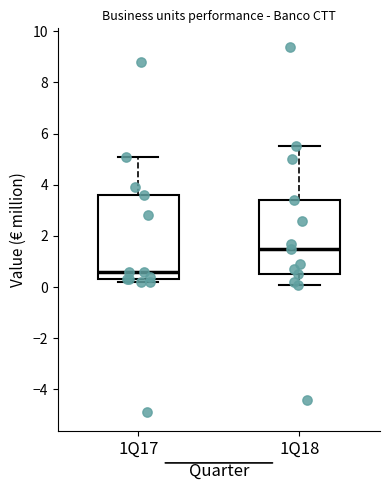

Where does the upper whisker of the box for 1Q18 end on the y-axis? The values are not printed on the chart, so give them approximately, as read against the axis.

5.6